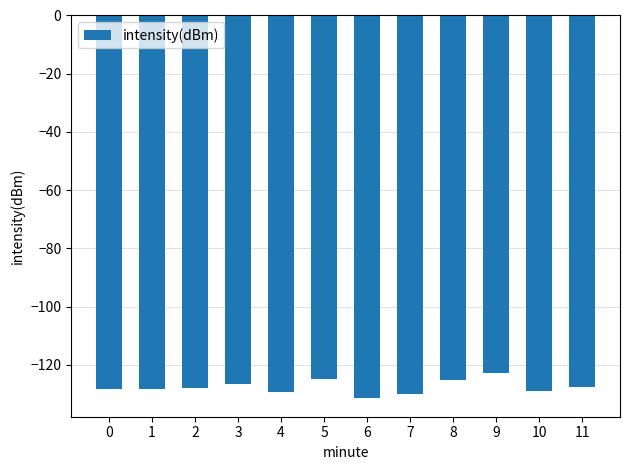

Between 5 and 0, which is larger?

5